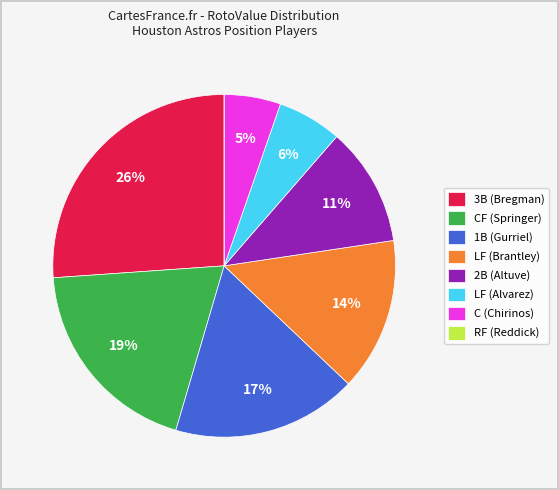

What percentage is the LF (Brantley) slice, to the nearest percent?

14%